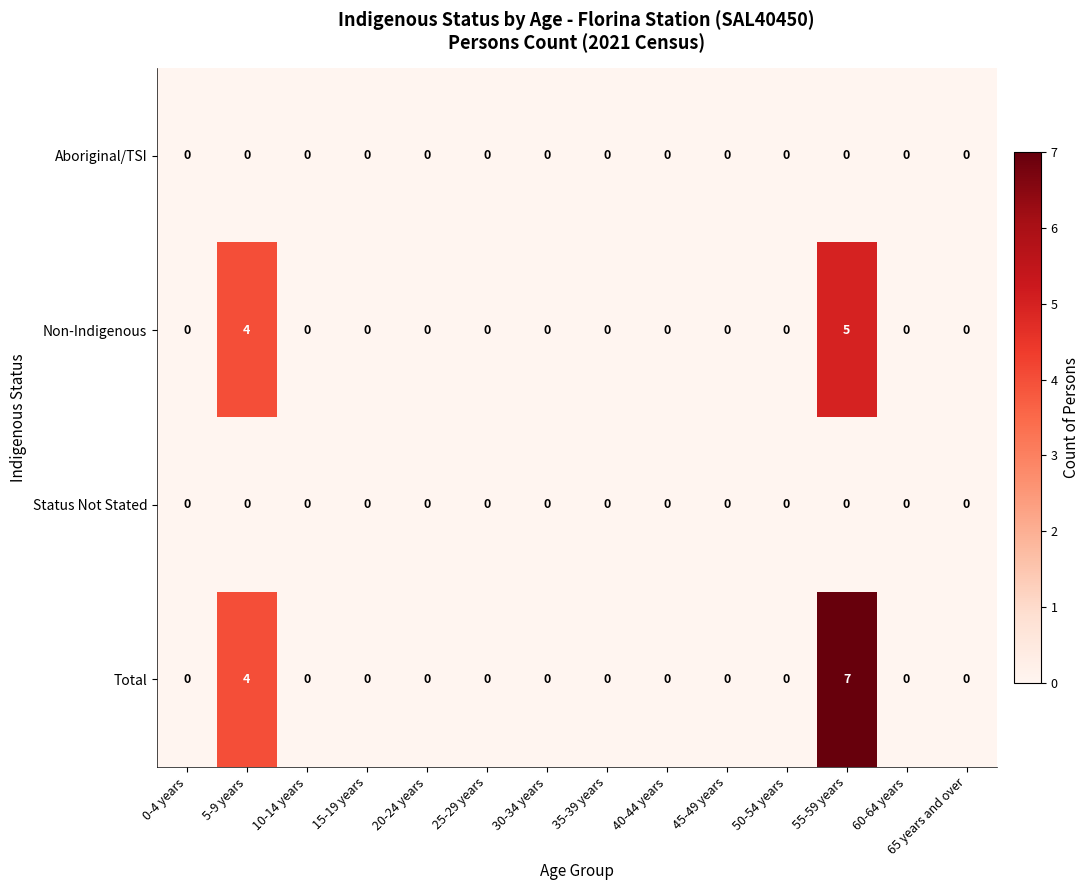

Which series has the widest spread of values?

Total